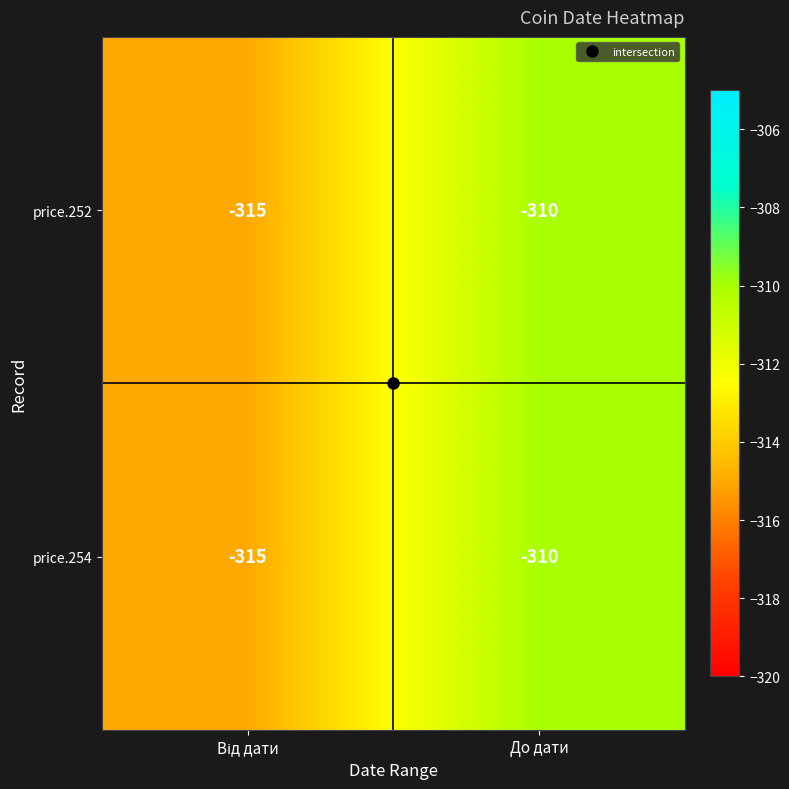

The value of price.252 at До дати is -310. True or false?

True